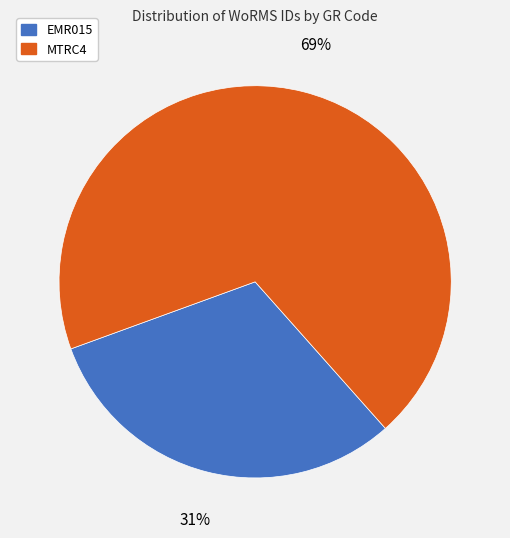

Do MTRC4 and EMR015 together represent more than half of the pie?

Yes